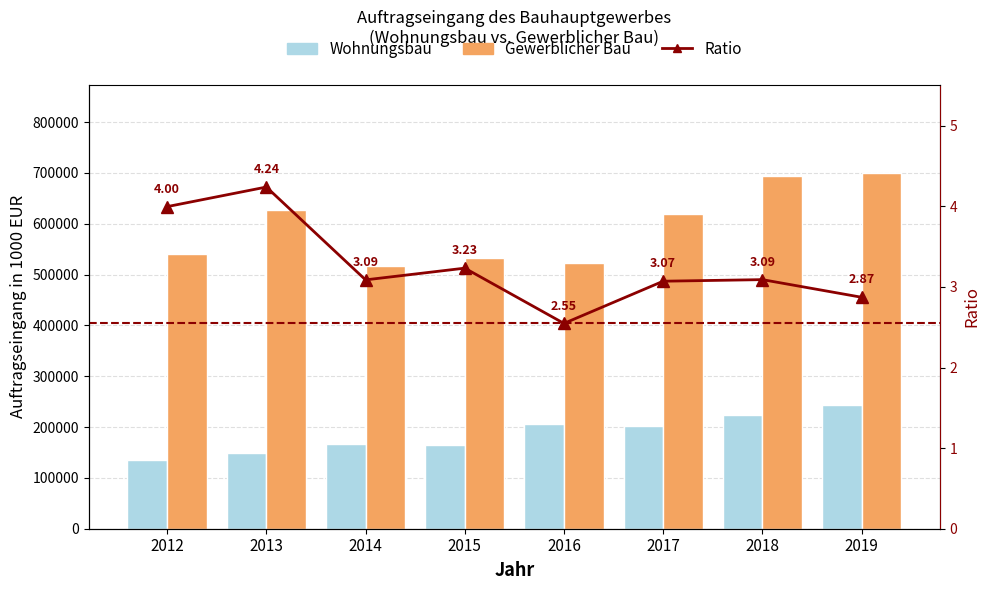

List the series in order of their overall mean, lowest first.

Ratio, Wohnungsbau, Gewerblicher Bau